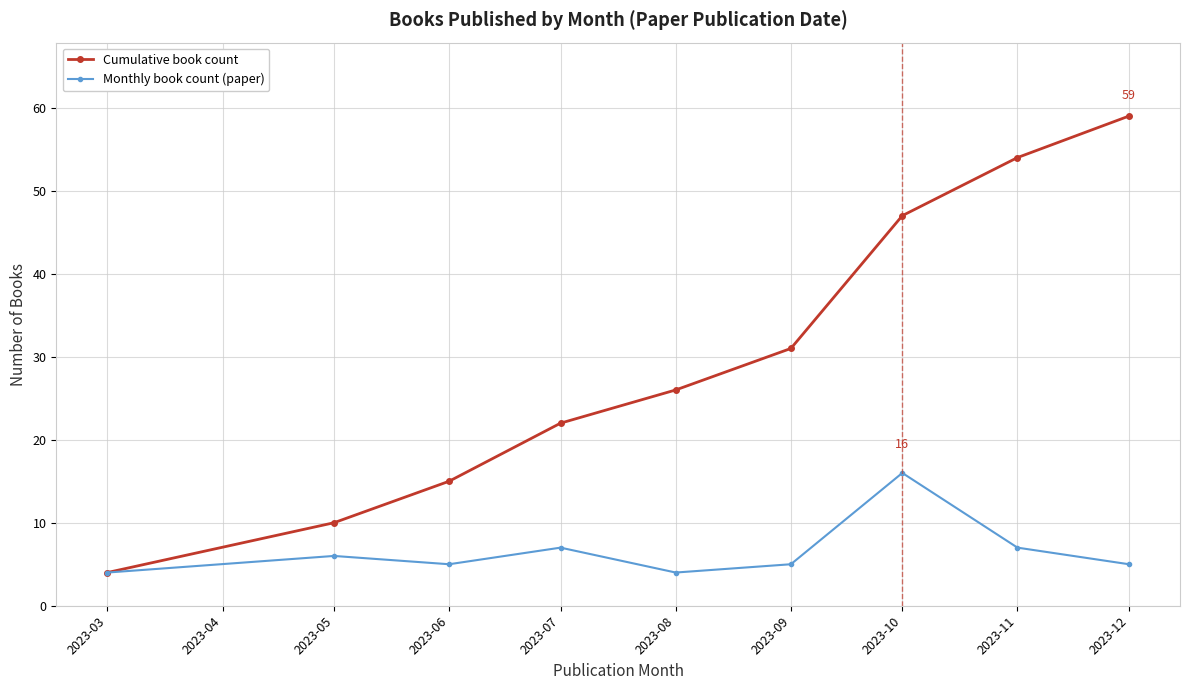

True or false: Cumulative book count has more than 1 interior local peaks.

False